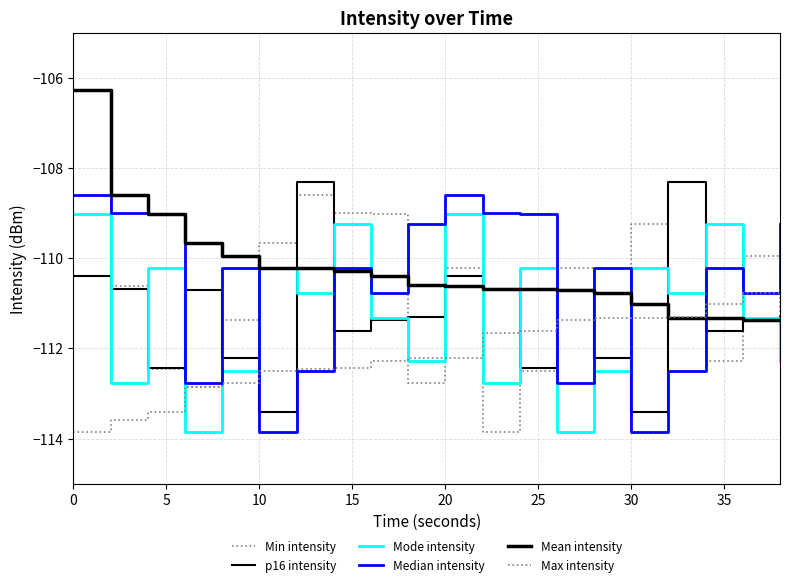

How many lines are shown in the chart?

6